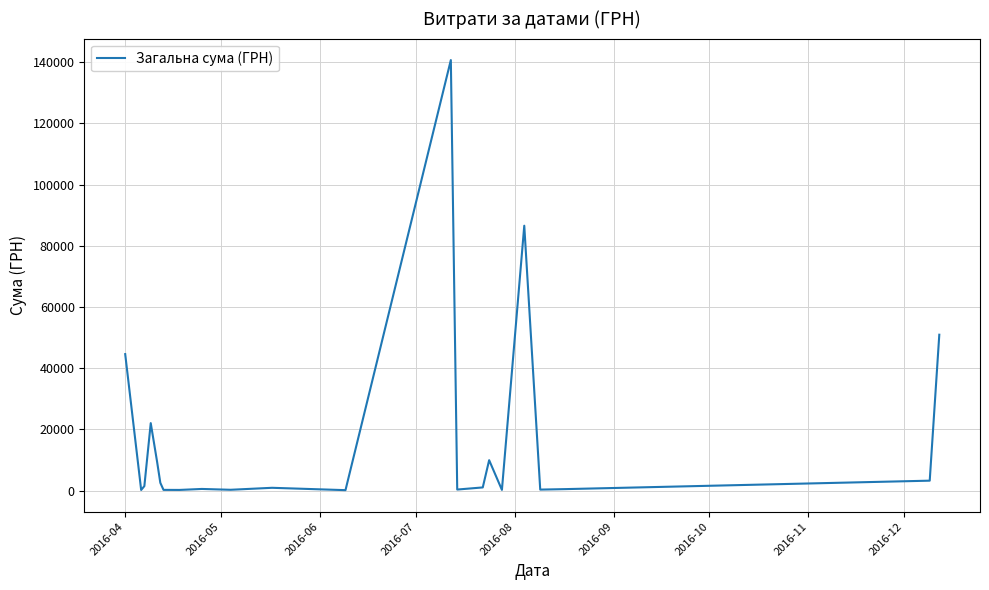

How many values are below 1072?

11